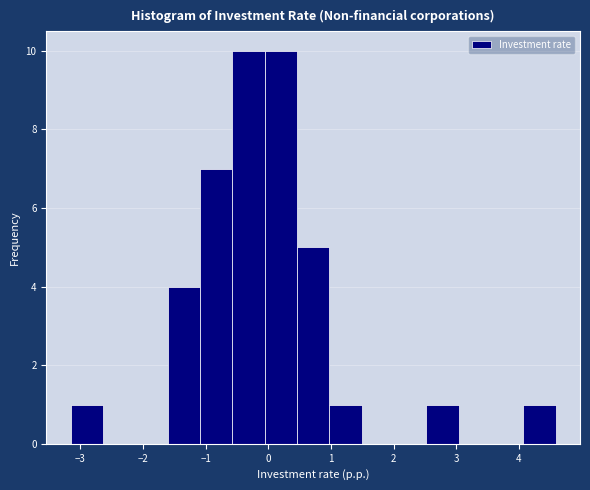

Reading left to right, transcribe this chart: for each bar, give the range it covers on the x-axis and its height. Neither the bar edges nor the heights are printed on the chart, so give them approximately, as read against the axes.

-3.2 to -2.6: 1
-2.6 to -2.1: 0
-2.1 to -1.6: 0
-1.6 to -1.1: 4
-1.1 to -0.6: 7
-0.6 to -0.1: 10
-0.1 to 0.5: 10
0.5 to 1.0: 5
1.0 to 1.5: 1
1.5 to 2.0: 0
2.0 to 2.5: 0
2.5 to 3.0: 1
3.0 to 3.6: 0
3.6 to 4.1: 0
4.1 to 4.6: 1